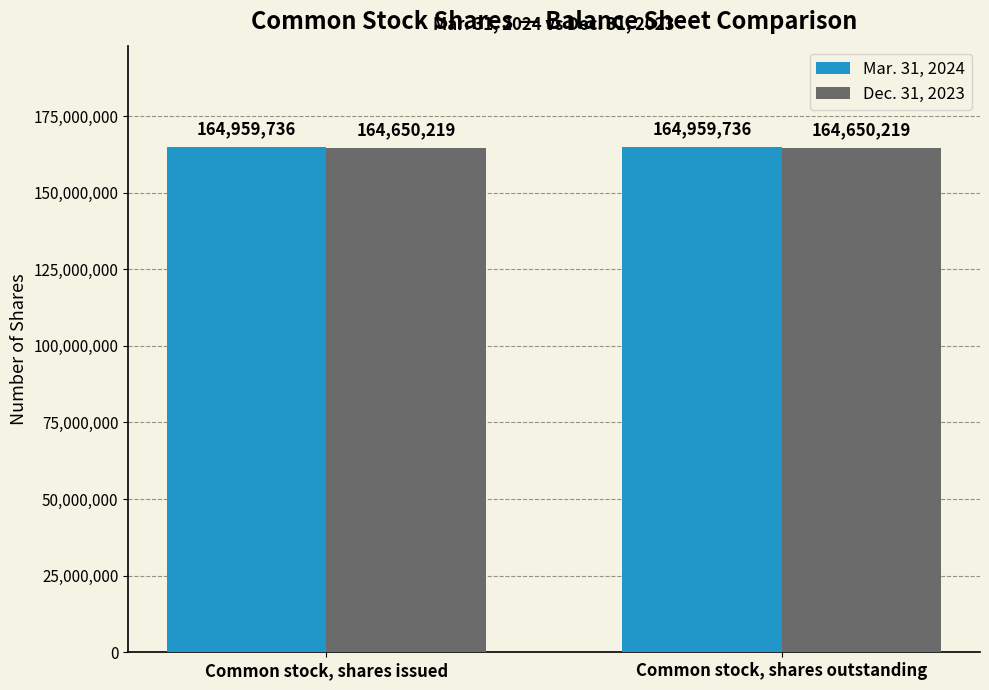

What is the label of the 2nd bar from the left?

Common stock, shares outstanding